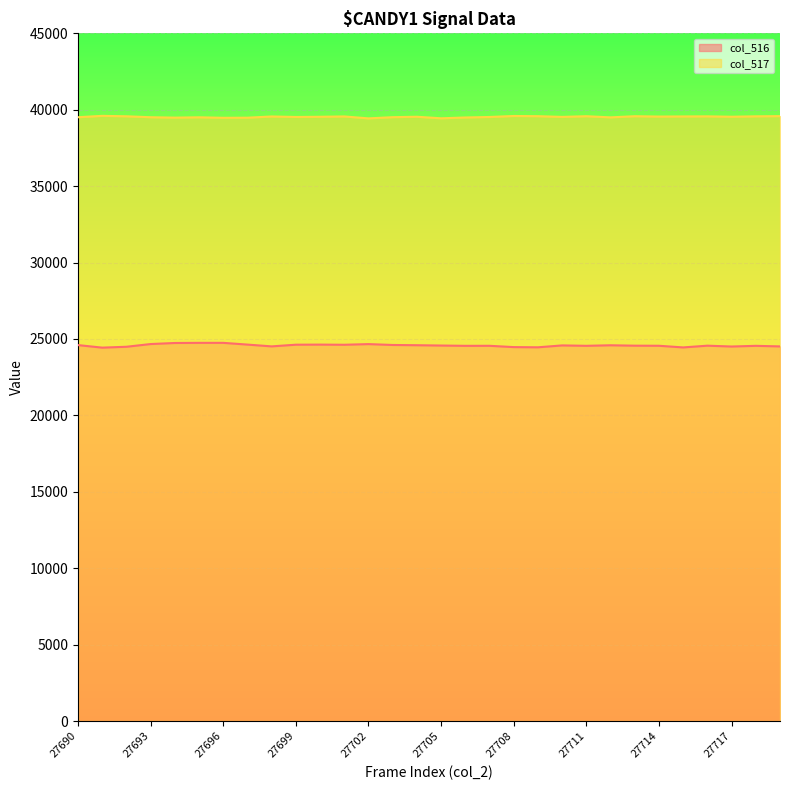

Is the value of col_517 at 27708 greater than the value of col_516 at 27717?

Yes